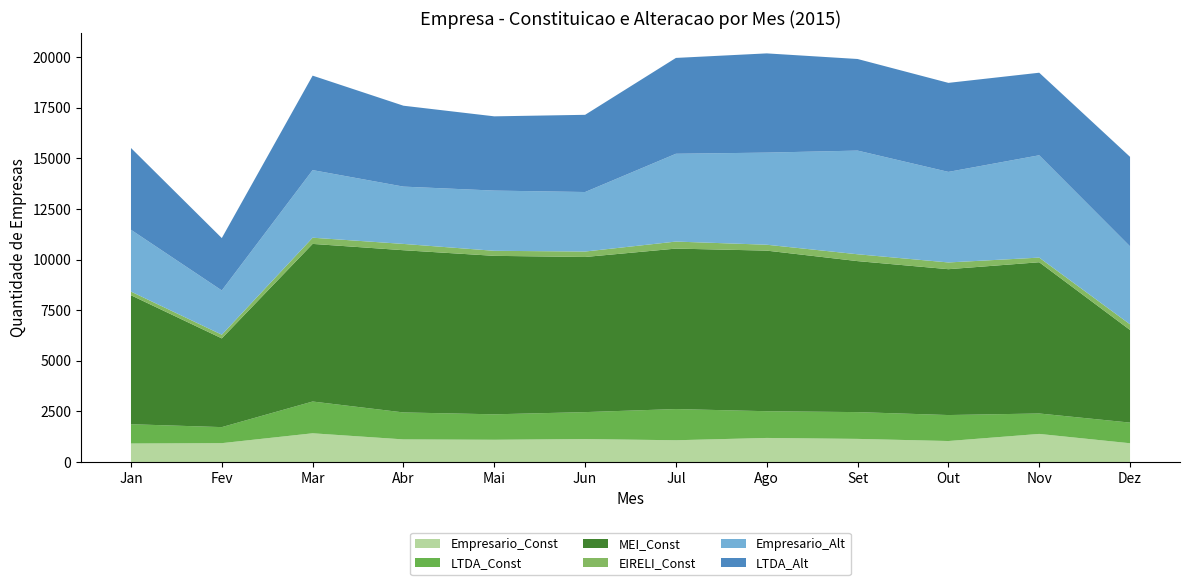

Reading left to right, list all the values displayed in this chart.

Empresario_Const: 919	937	1424	1122	1104	1139	1080	1194	1147	1042	1393	932
LTDA_Const: 953	792	1569	1332	1257	1331	1541	1320	1323	1283	1009	1020
MEI_Const: 6368	4381	7783	8010	7825	7660	7923	7930	7456	7202	7468	4573
EIRELI_Const: 181	182	306	311	249	269	347	291	338	333	229	279
Empresario_Alt: 3053	2186	3338	2830	2974	2939	4336	4549	5120	4472	5054	3850
LTDA_Alt: 4038	2586	4665	3995	3666	3812	4733	4900	4523	4396	4076	4421